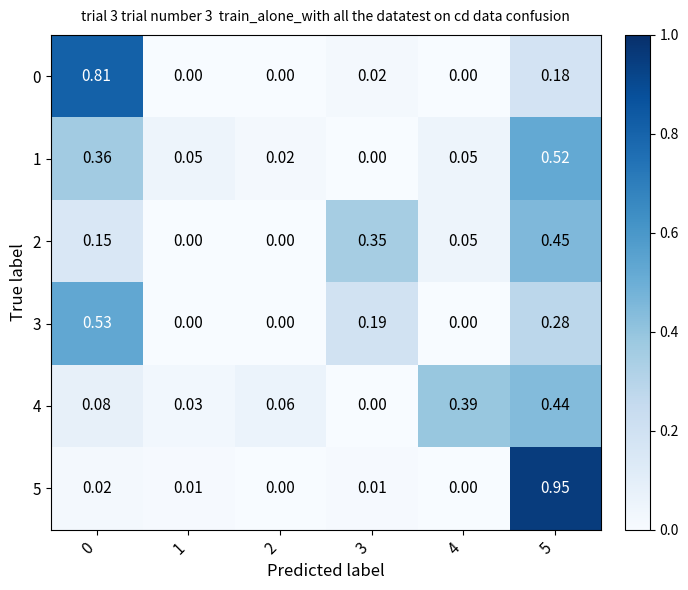

Is the value of 3 at 3 greater than the value of 1 at 0?

No